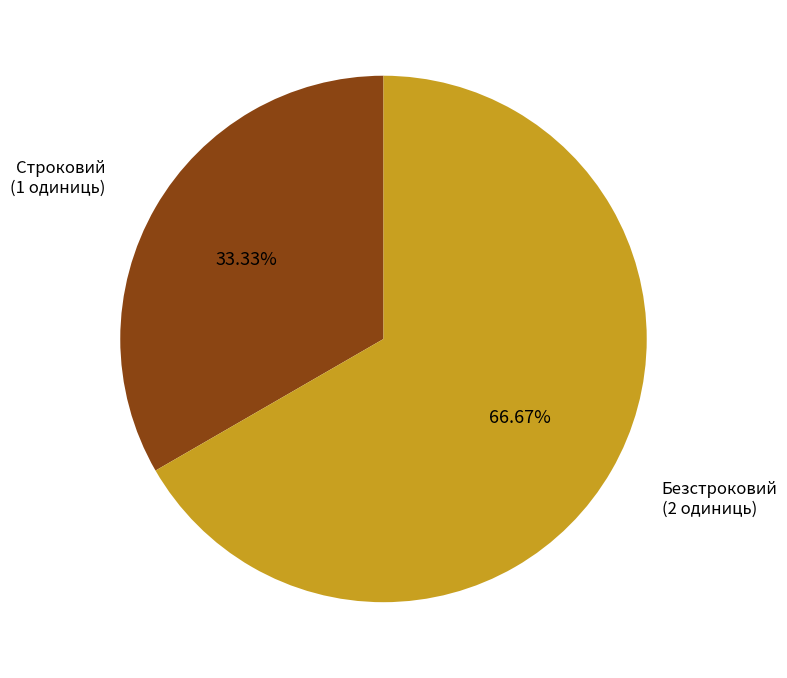

Is there a majority slice in this chart?

Yes